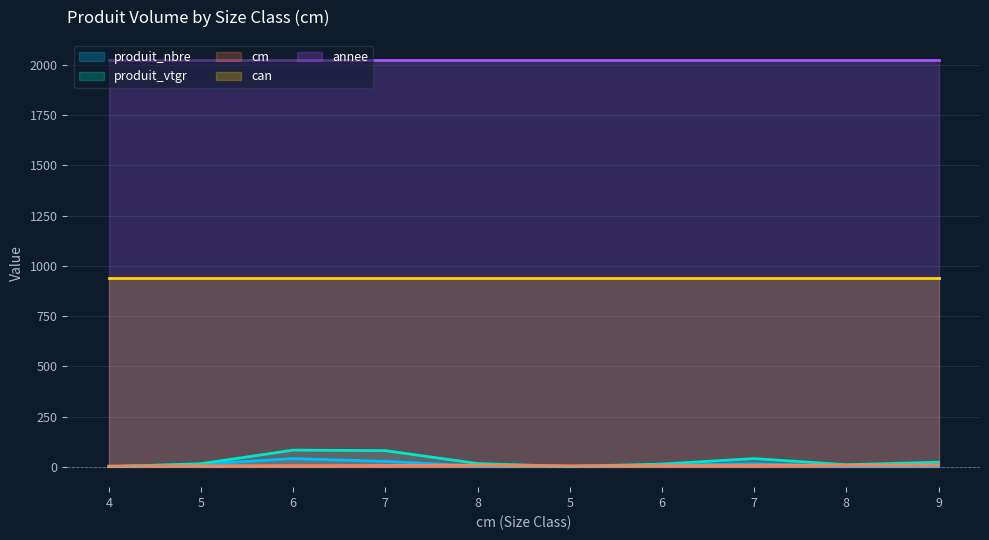

The produit_vtgr series shows 80.7 at 7. True or false?

True